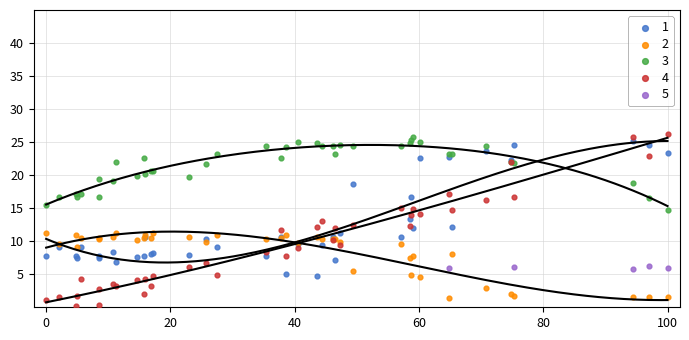

Which series has the largest Y range (max minus min)?

4